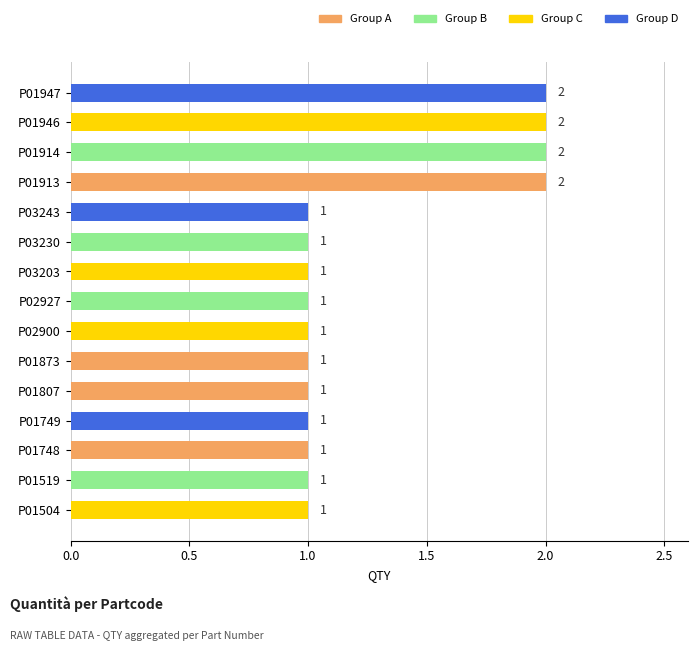

The chart shows a value of 2 at P03243. True or false?

False